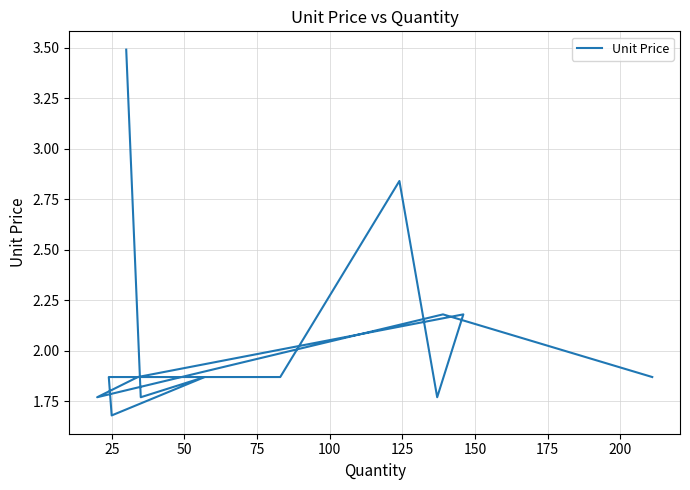

Reading right to left, what are all the values shown in this chart?

1.9	2.2	1.8	1.9	2.2	1.8	2.8	1.9	1.9	1.7	1.9	1.8	3.5